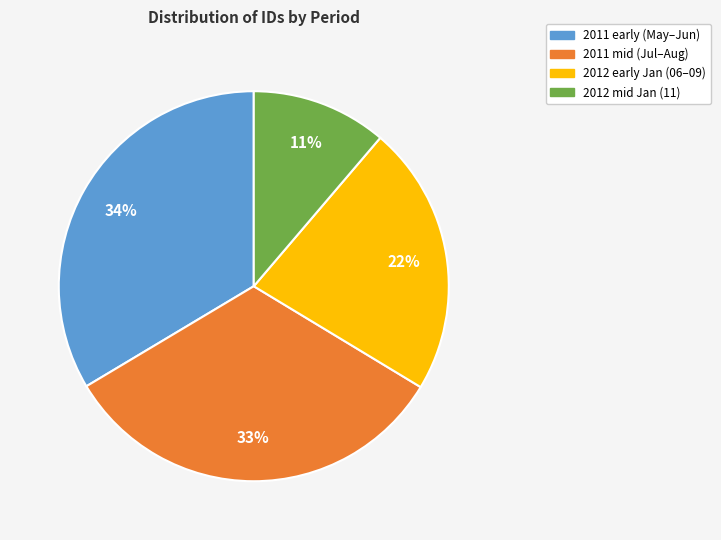

Which has a higher value, 2012 mid Jan (11) or 2012 early Jan (06–09)?

2012 early Jan (06–09)